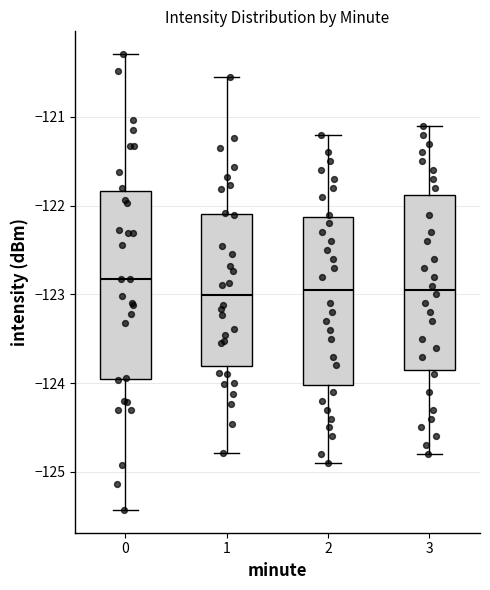

Which box has the highest median line?

0